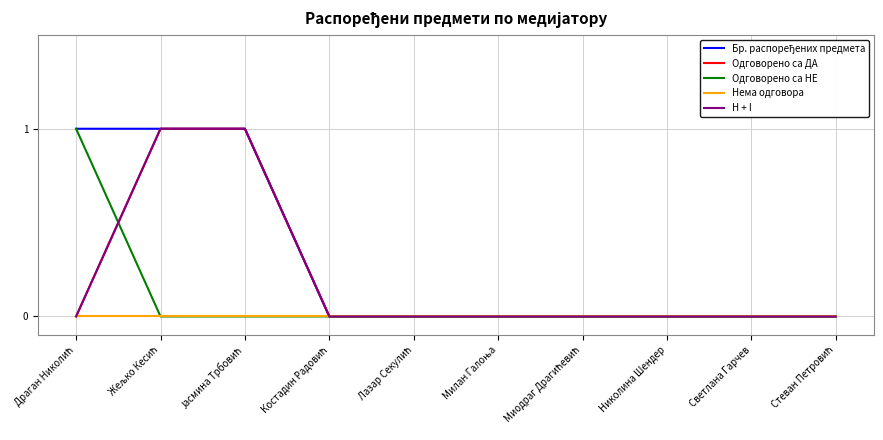

True or false: Бр. распоређених предмета and H + I intersect in this chart.

False